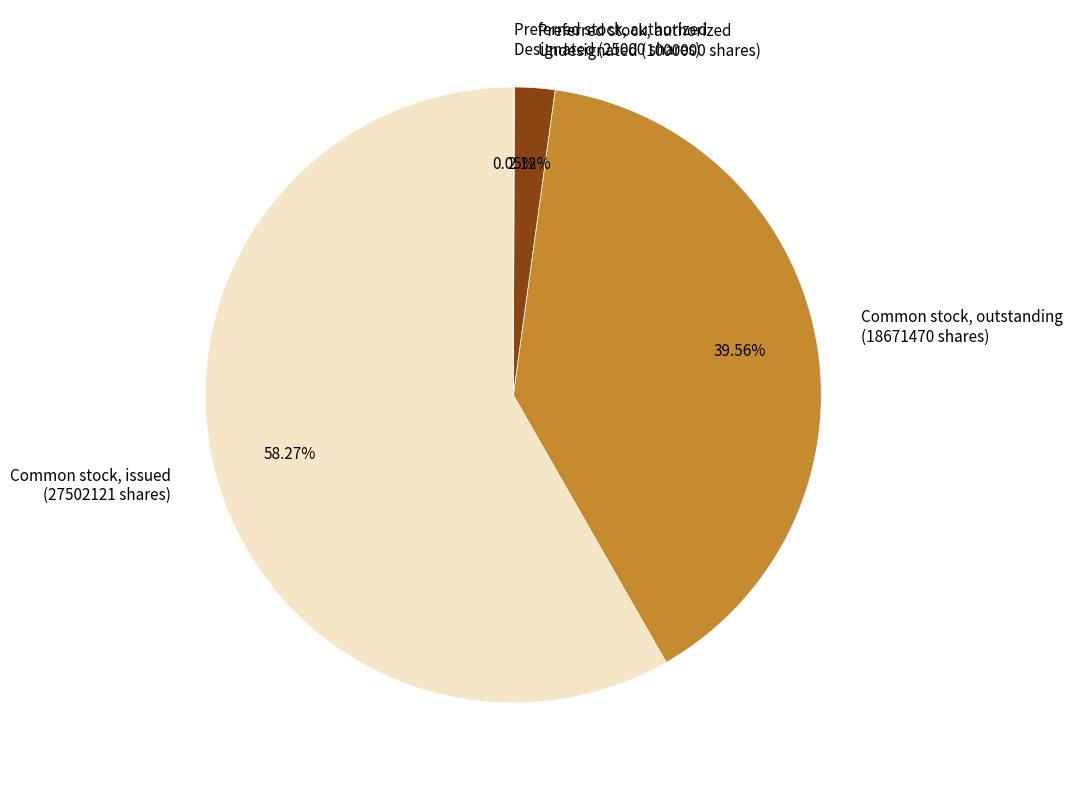

Approximately how many times larger is the value at Common stock, outstanding (18671470 shares) compared to Preferred stock, authorized Undesignated (1000000 shares)?

18.7